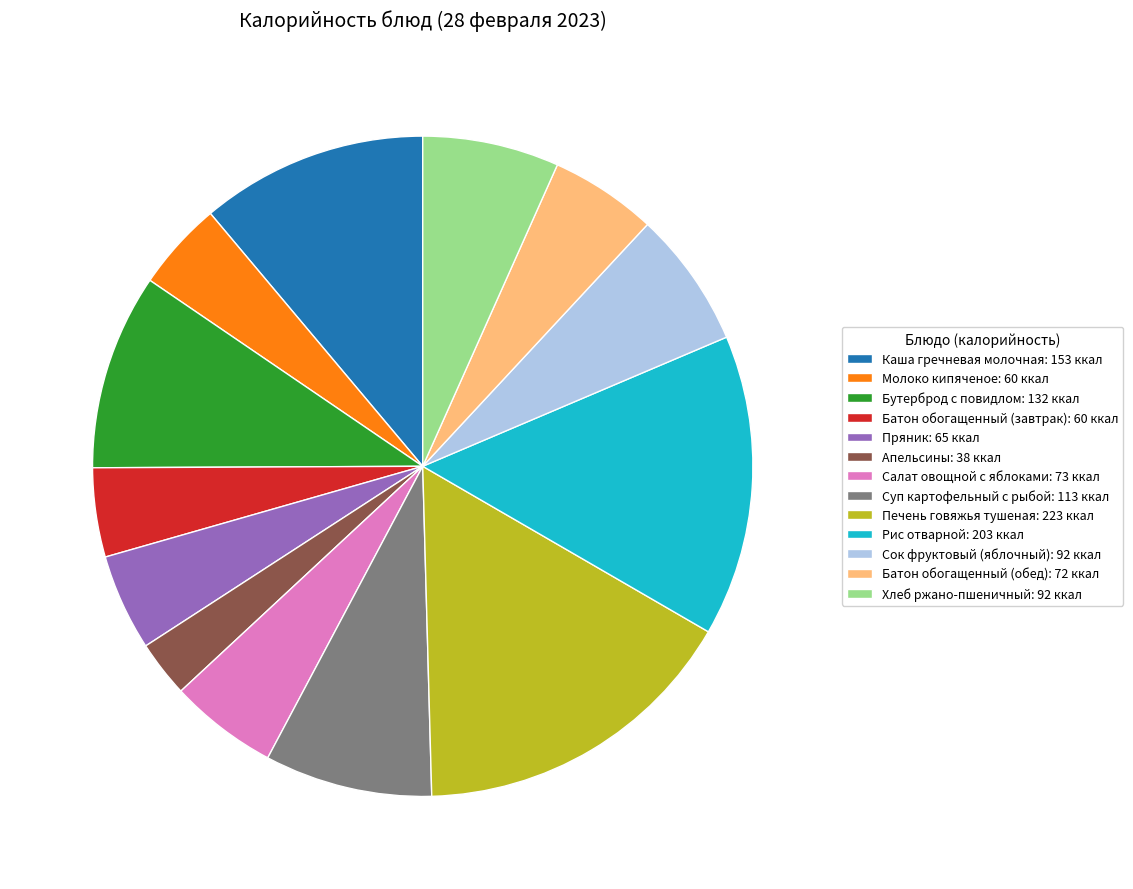

Approximately how many times larger is the value at Рис отварной compared to Бутерброд с повидлом?

1.5